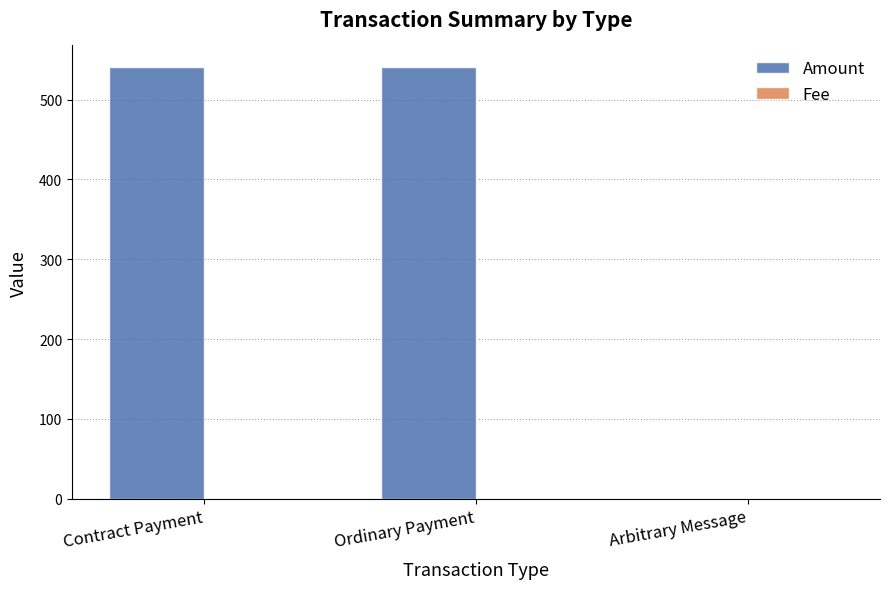

Which series has the largest total across all categories?

Amount